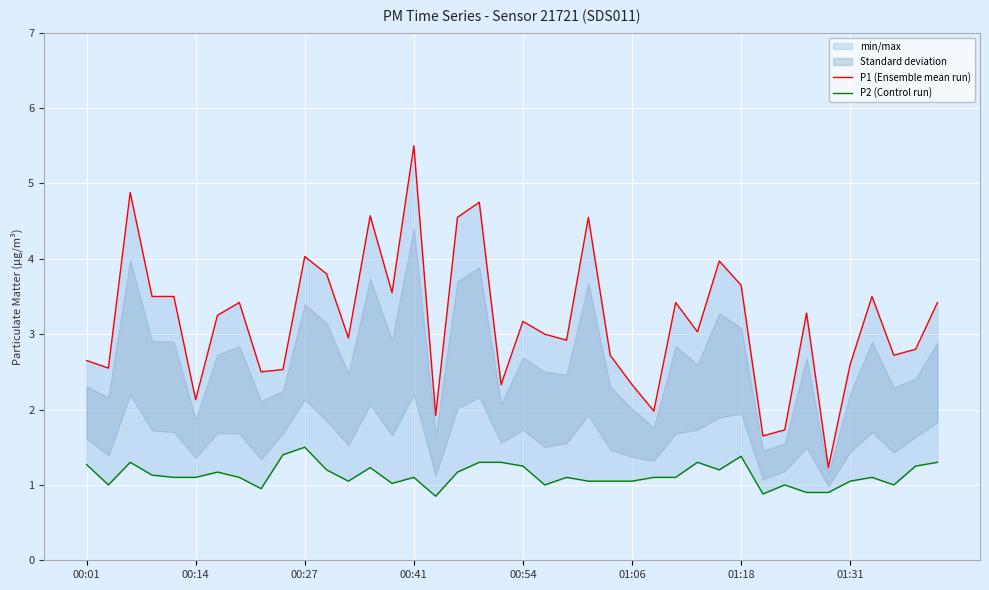

What is the minimum value for P2 (Control run)?

0.8